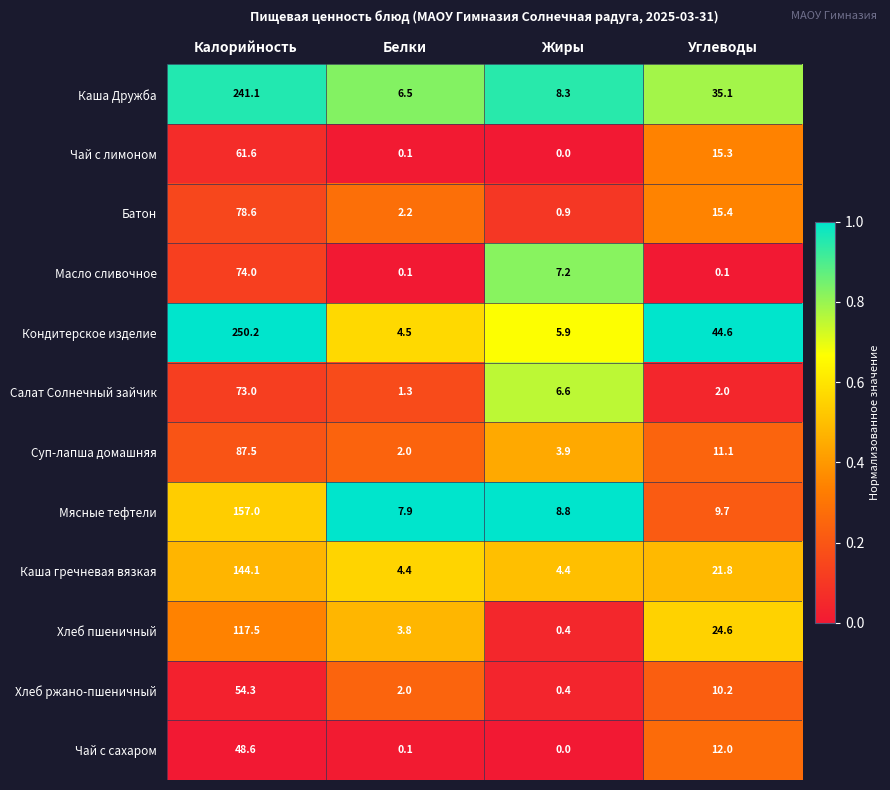

At how many categories does at least one series exceed 0?

4